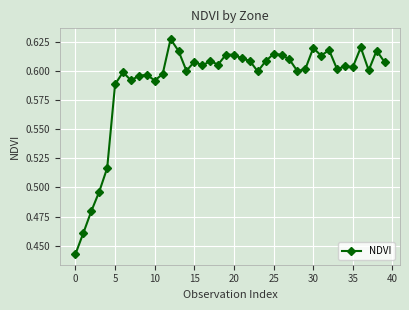

How many values are between 0 and 1?

40